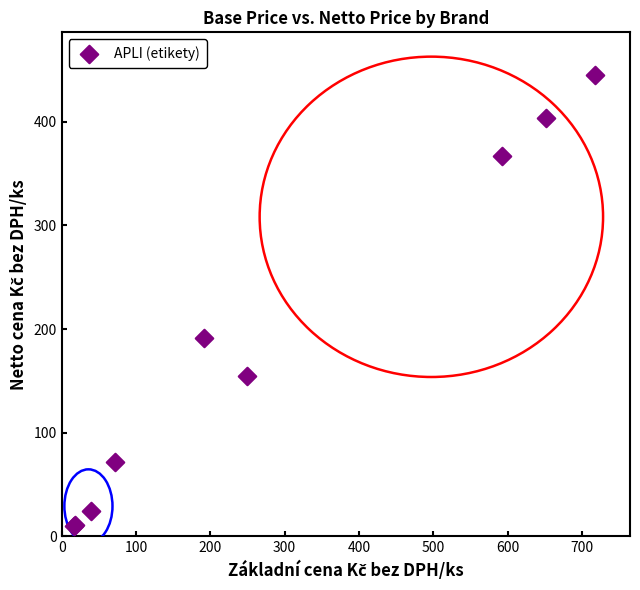

What Y value in the scatter plot is closest to 227?

191.0